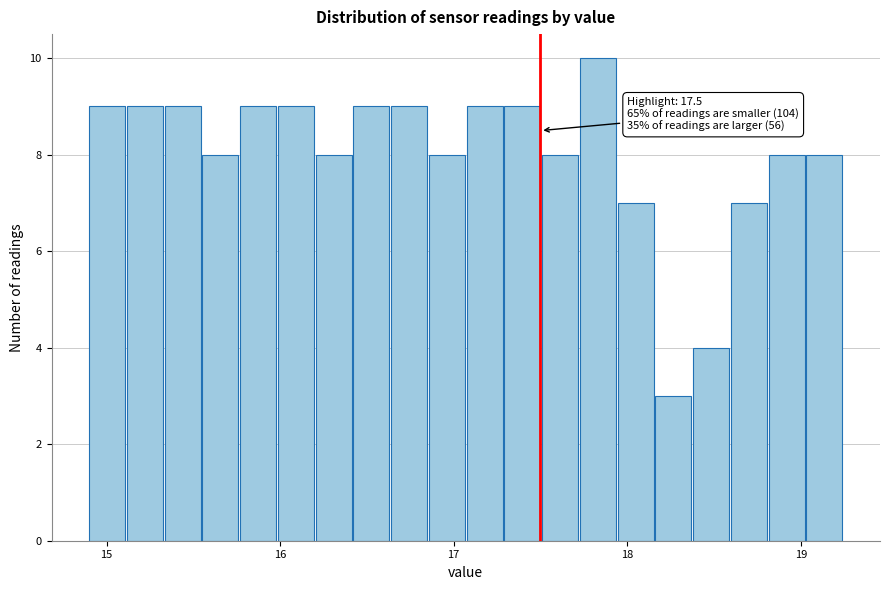

Read against the x-axis, roughly where is the centre of the tallest bar?

17.8